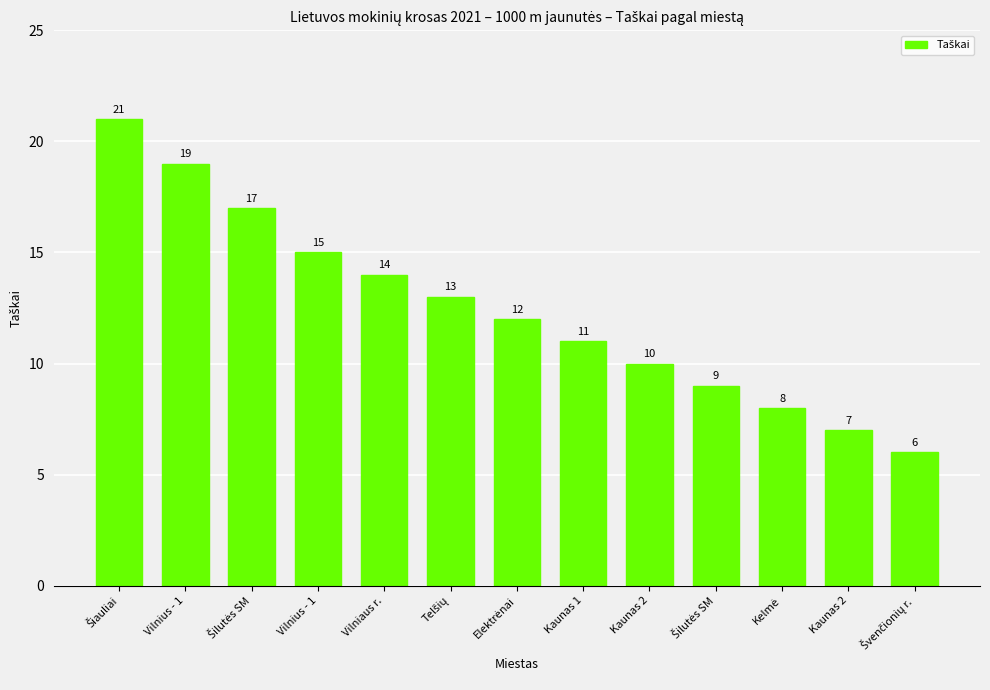

Reading left to right, extract all data points from this chart.

21	19	17	15	14	13	12	11	10	9	8	7	6